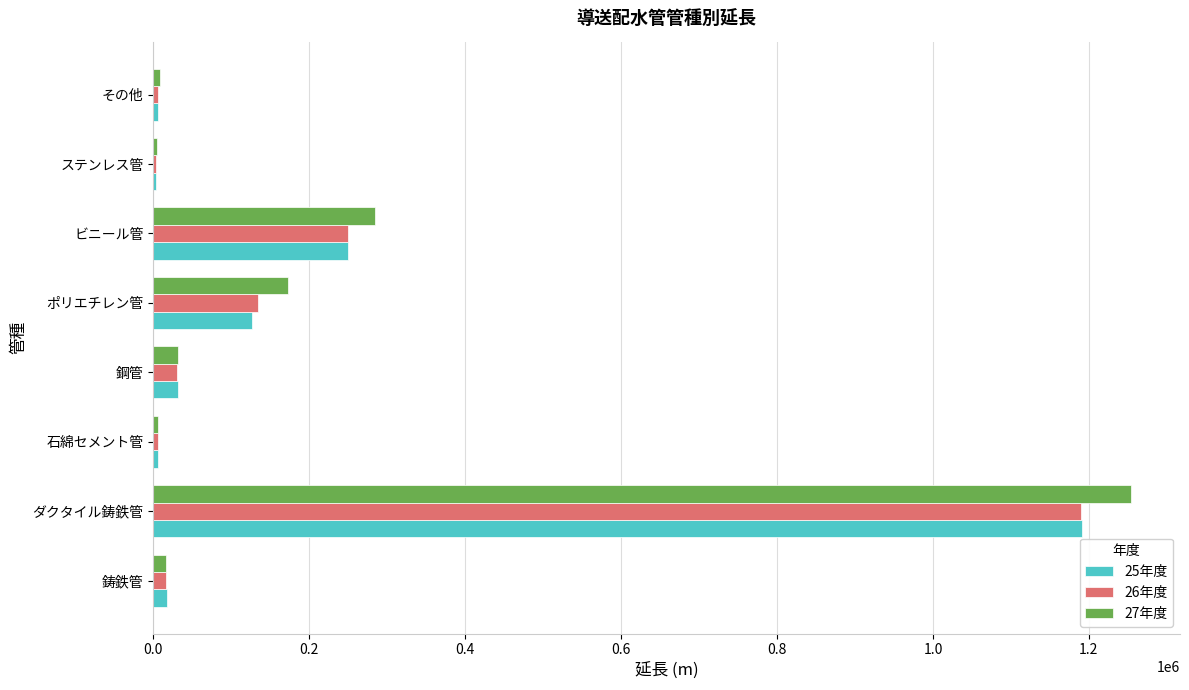

Which category has the highest value in the 27年度 series?

ダクタイル鋳鉄管